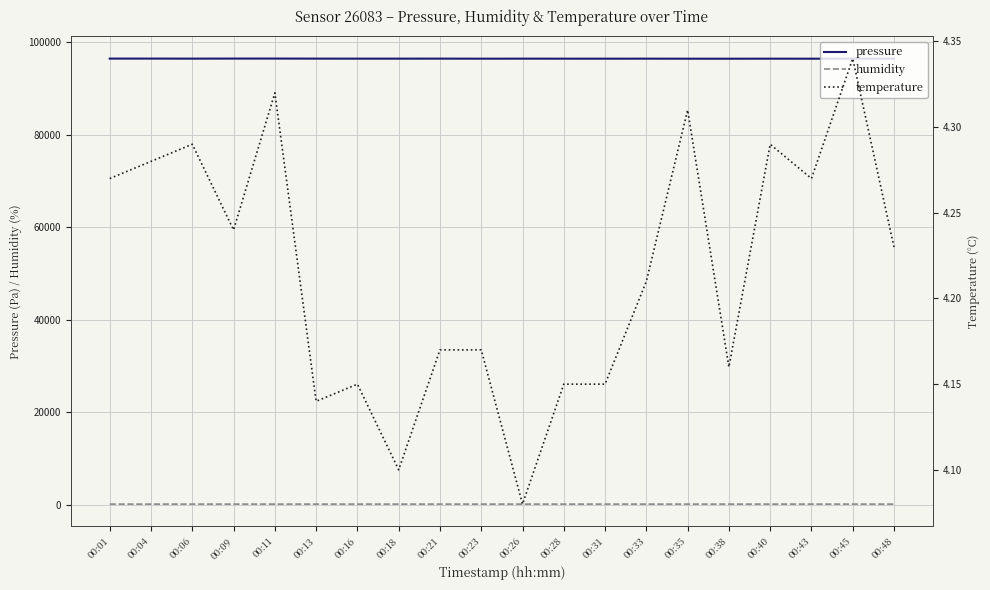

At which category does humidity reach its first local valley?

00:06